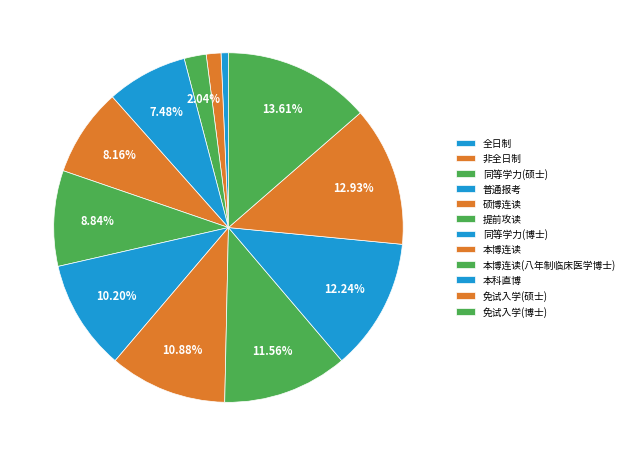

Which slice is the smallest?

全日制